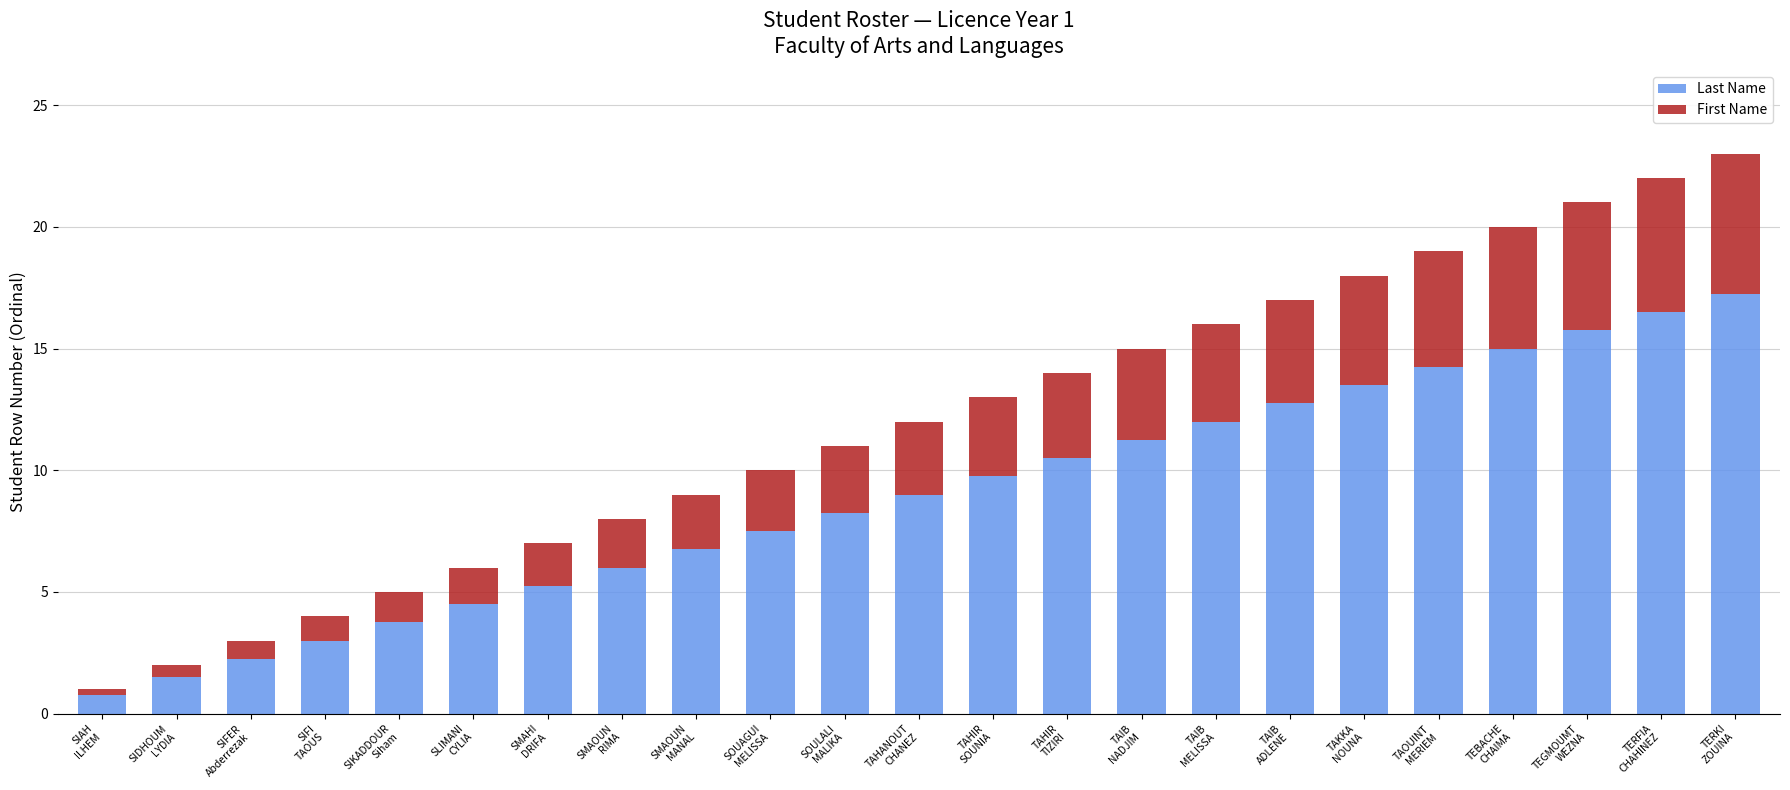

What is the lowest value of the Last Name series?

0.8